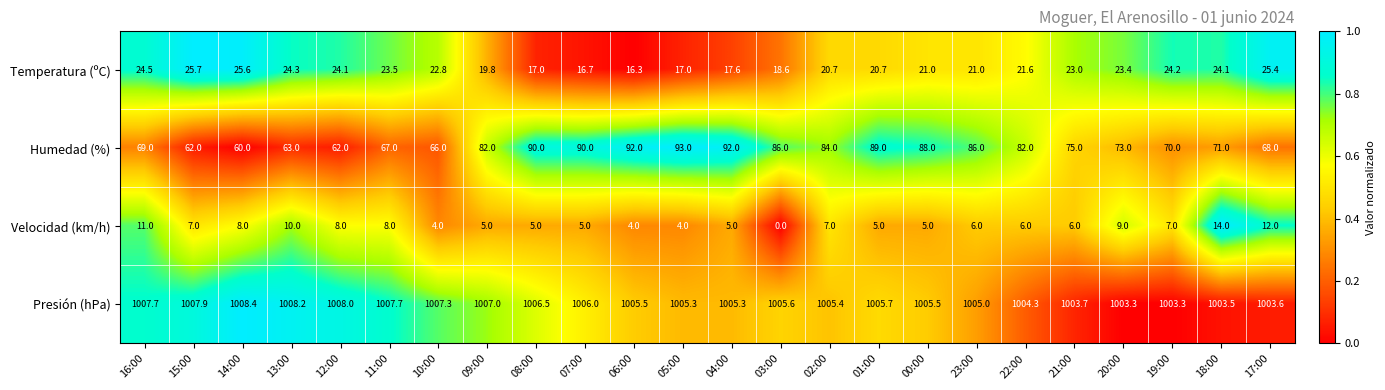

Read the Velocidad (km/h) value at 01:00.

5.0